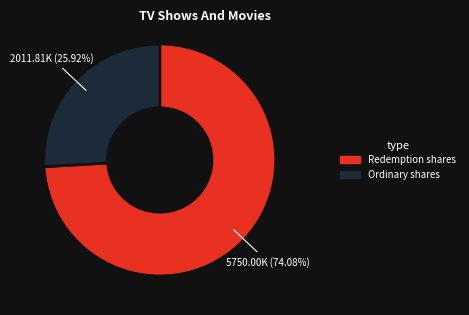

Does any single category account for the majority?

Yes